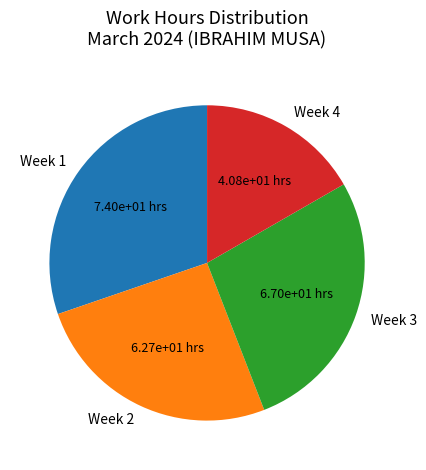

Is it true that Week 4 is 17% of the pie?

True